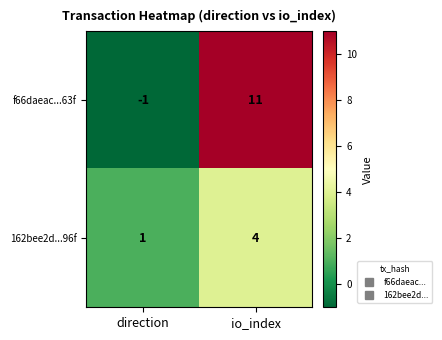

What is the minimum value shown in the chart?

-1